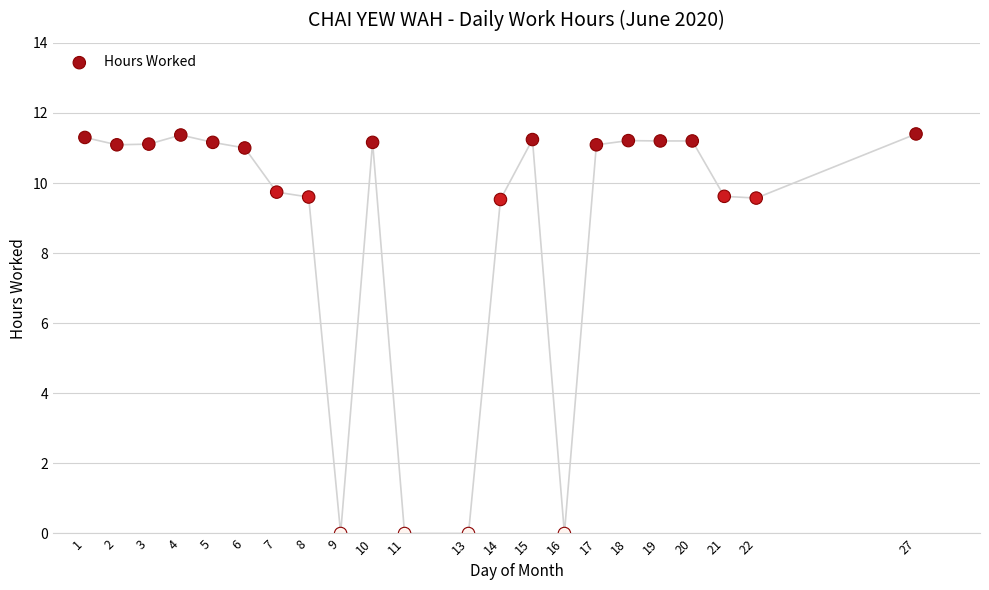

What is the range of Y values (max minus min)?

11.4